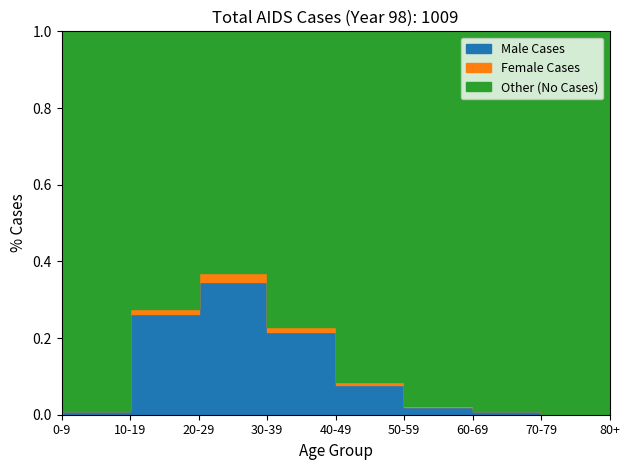

True or false: Total and Male intersect in this chart.

False